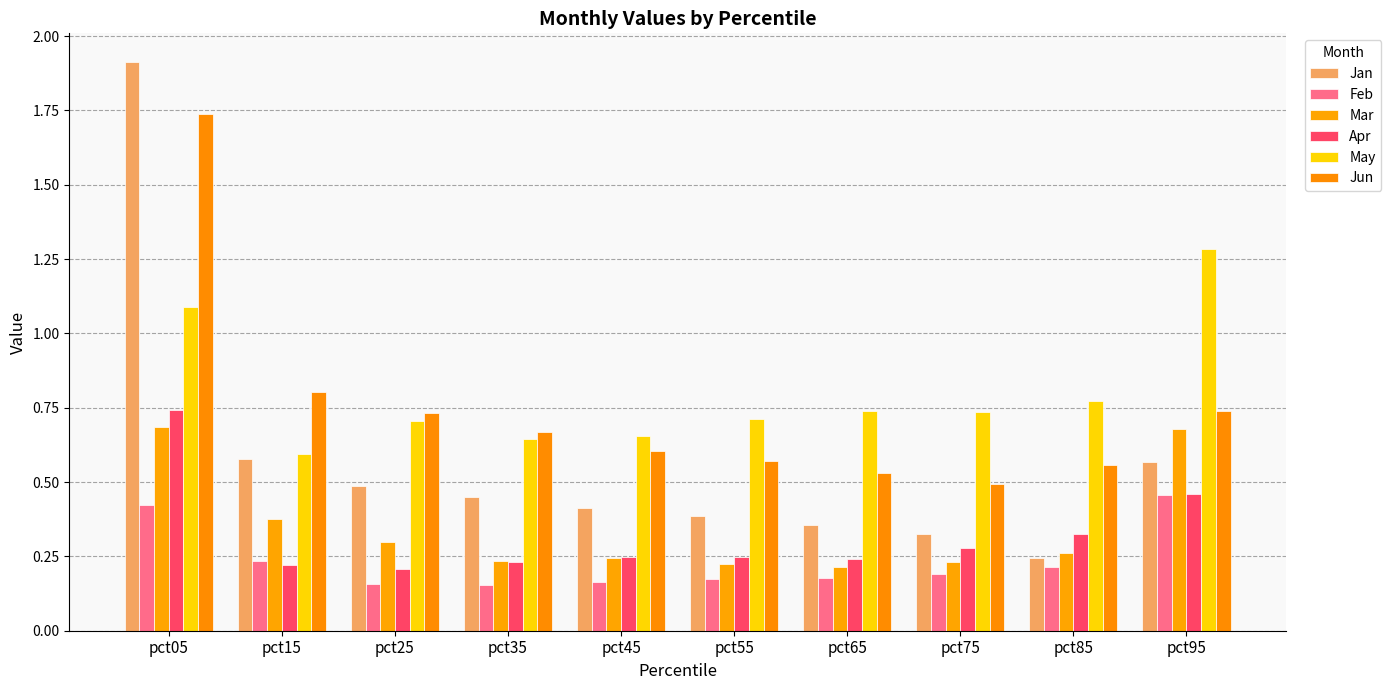

Are the bars horizontal?

No